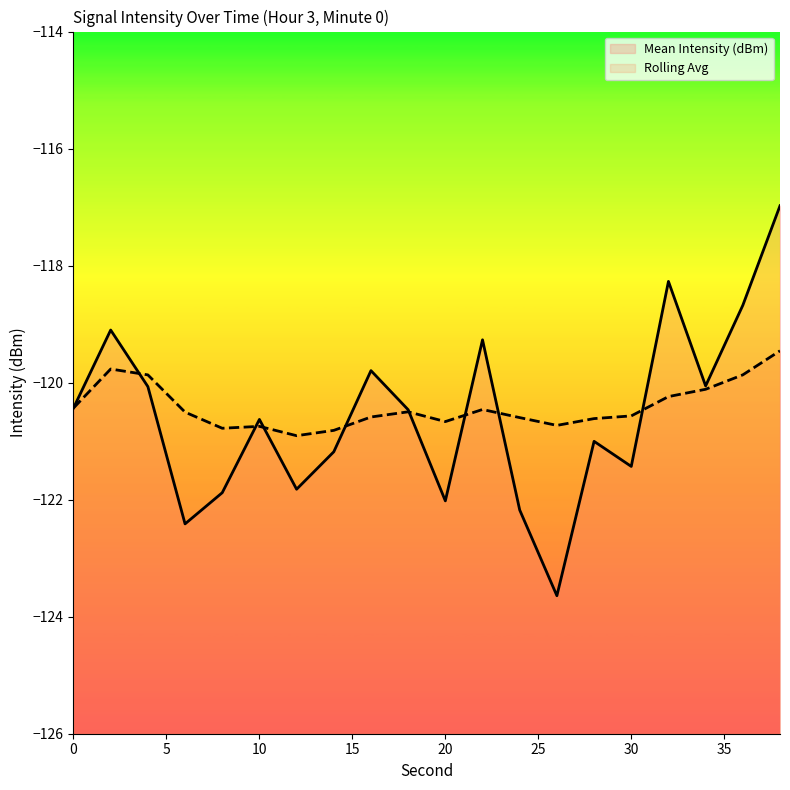

Rank the series at 20 from highest to lowest value.

Rolling Avg, Mean Intensity (dBm)